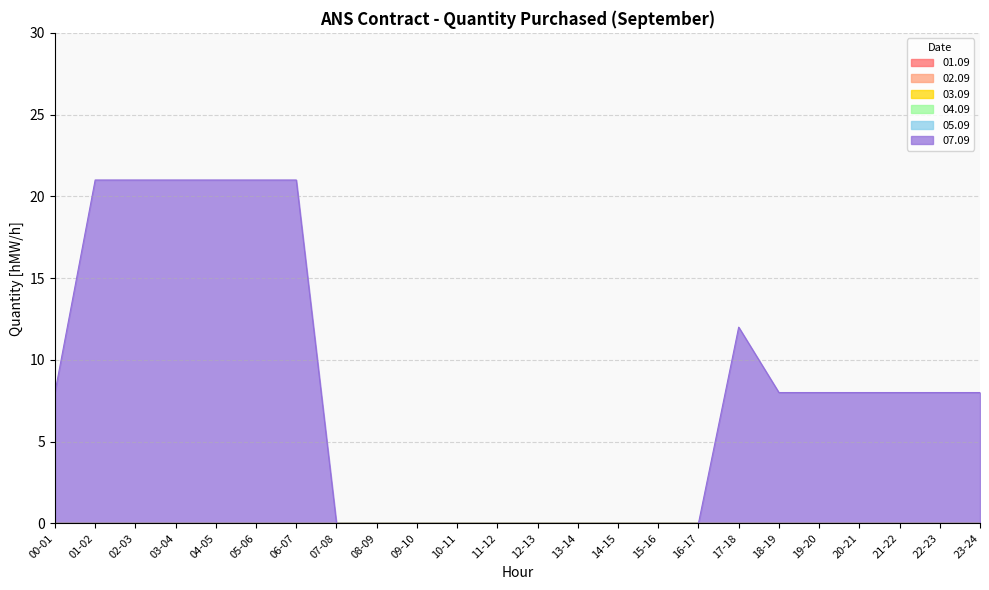

Which label corresponds to the smallest value in the chart?

00-01